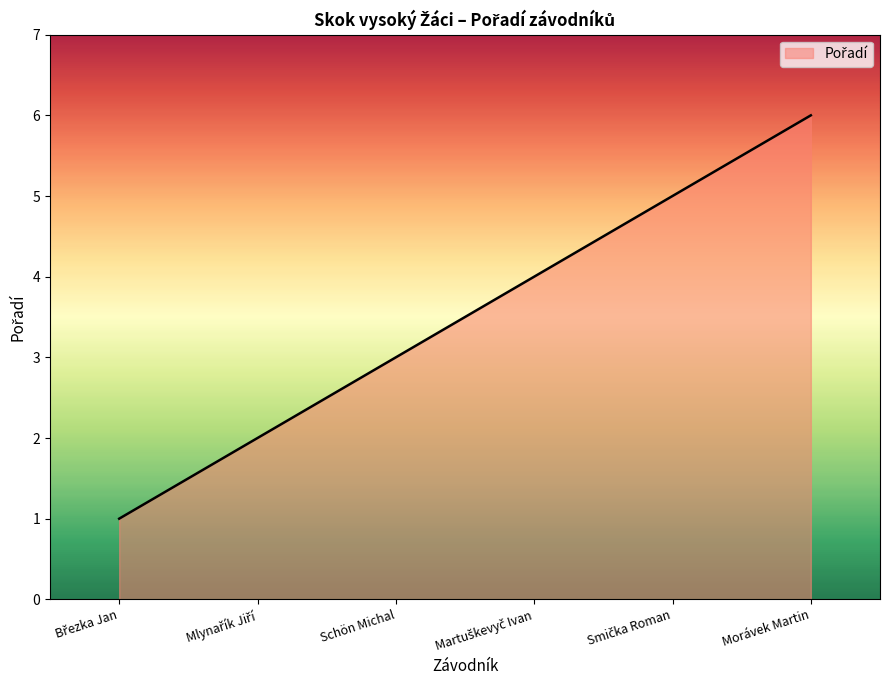

The chart shows a value of 3 at Schön Michal. True or false?

True